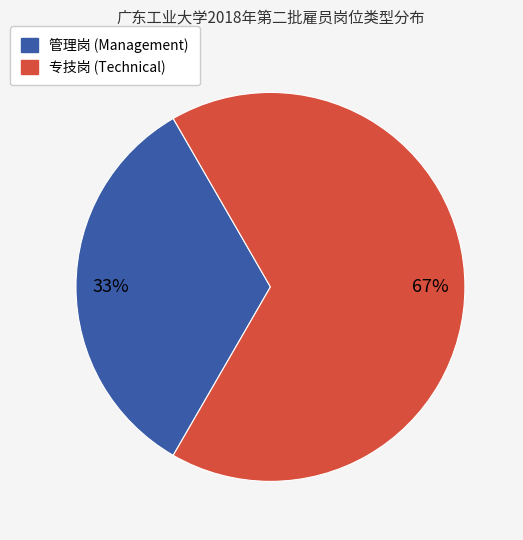

What percentage is the 管理岗 slice, to the nearest percent?

33%